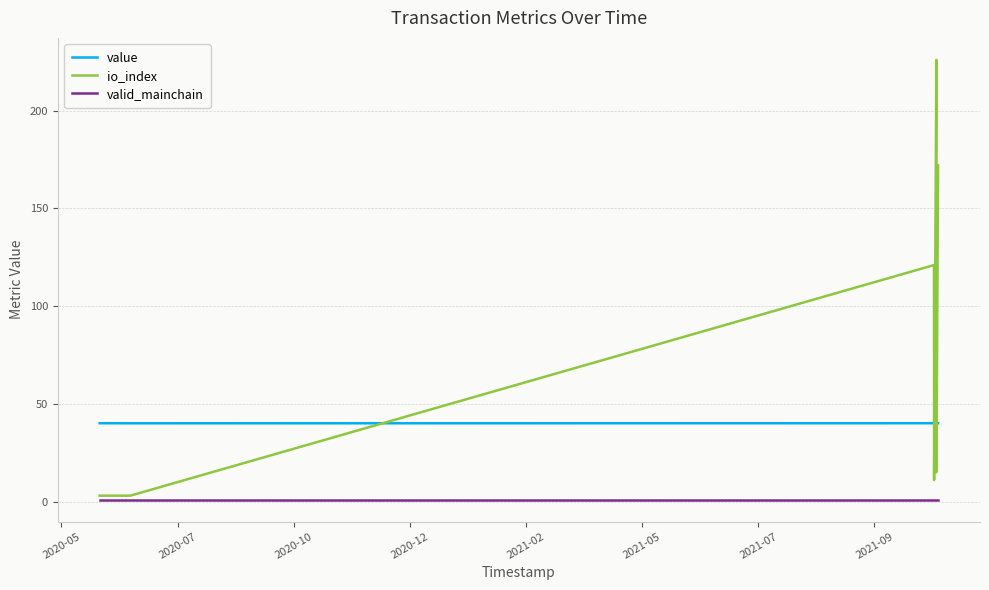

Which series has the largest total across all categories?

io_index